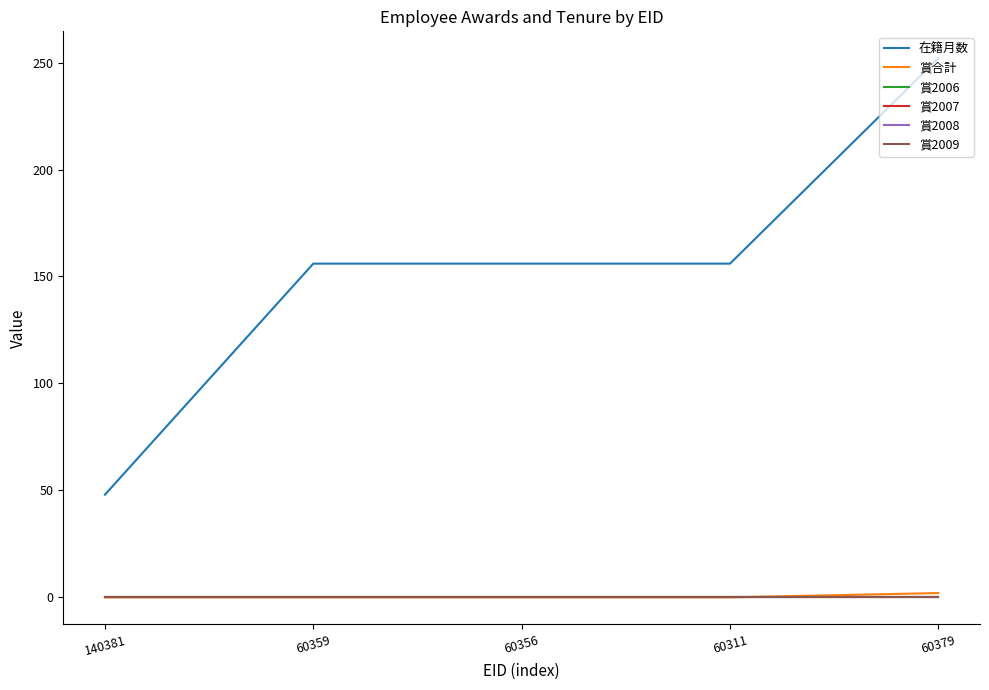

True or false: 在籍月数 and 賞2006 intersect in this chart.

False